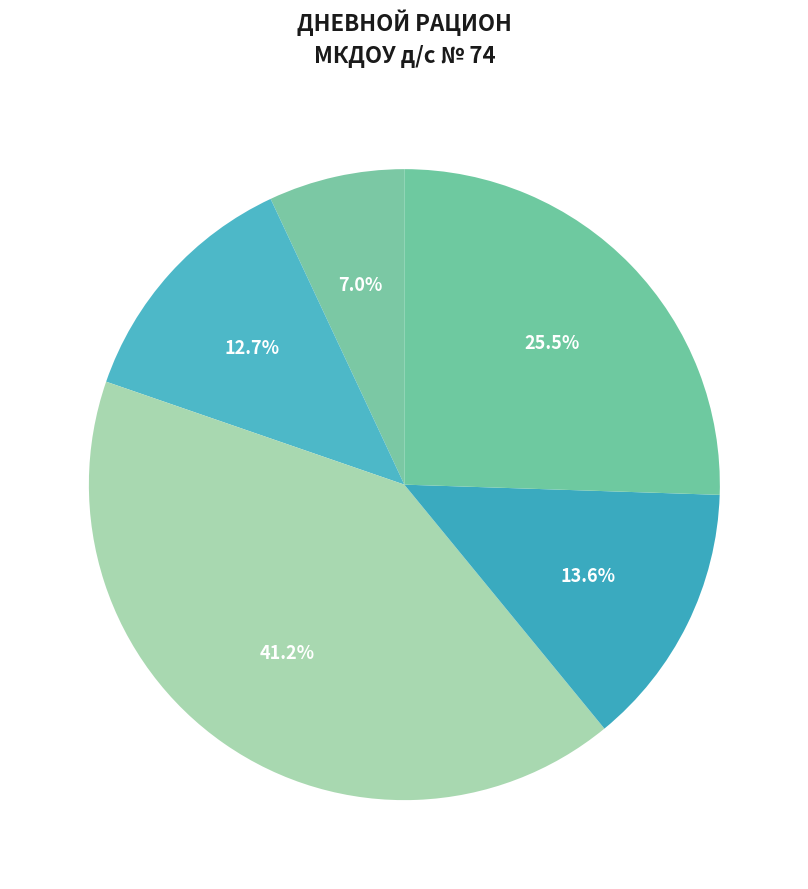

Which slice is the smallest?

ЗАВТРАК